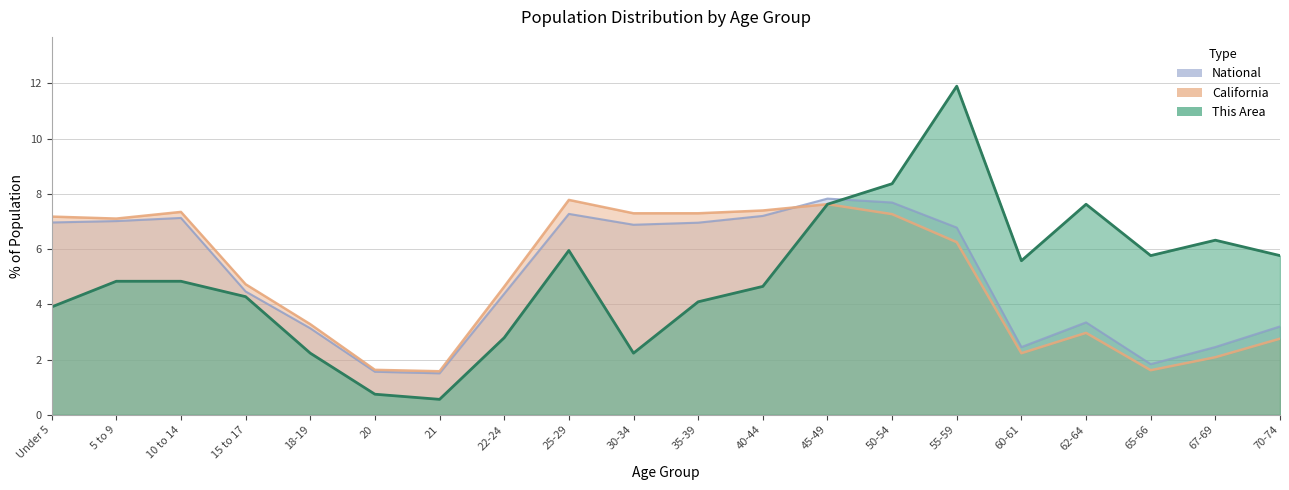

How many data points does each series have?

20